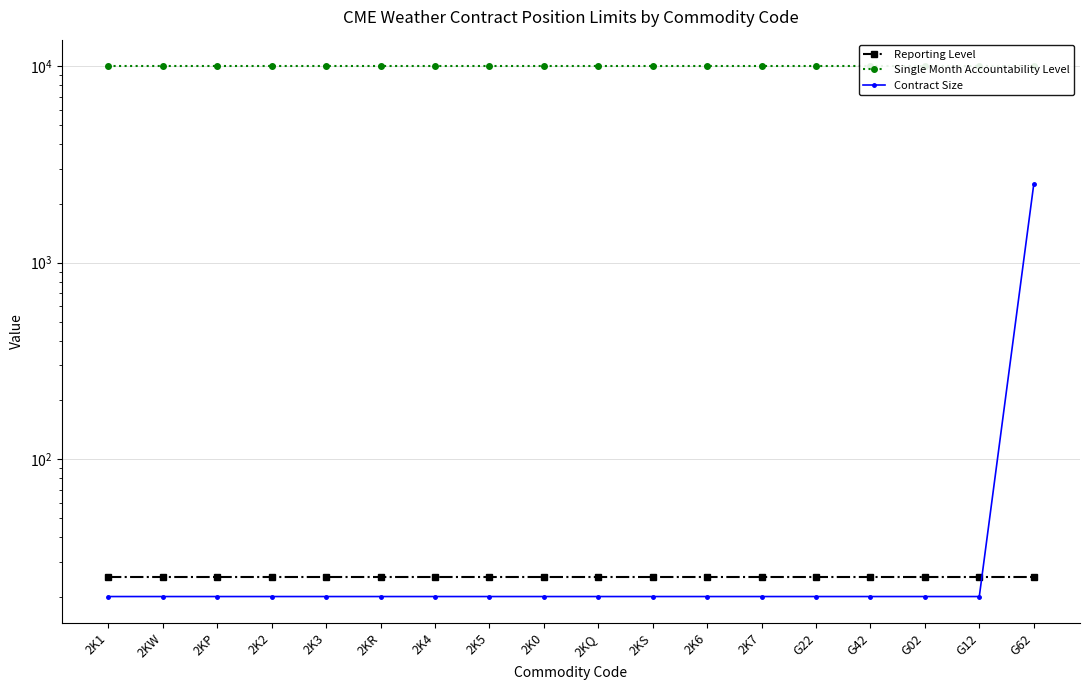

Is the value of Reporting Level at 2K0 greater than the value of Contract Size at 2K4?

Yes